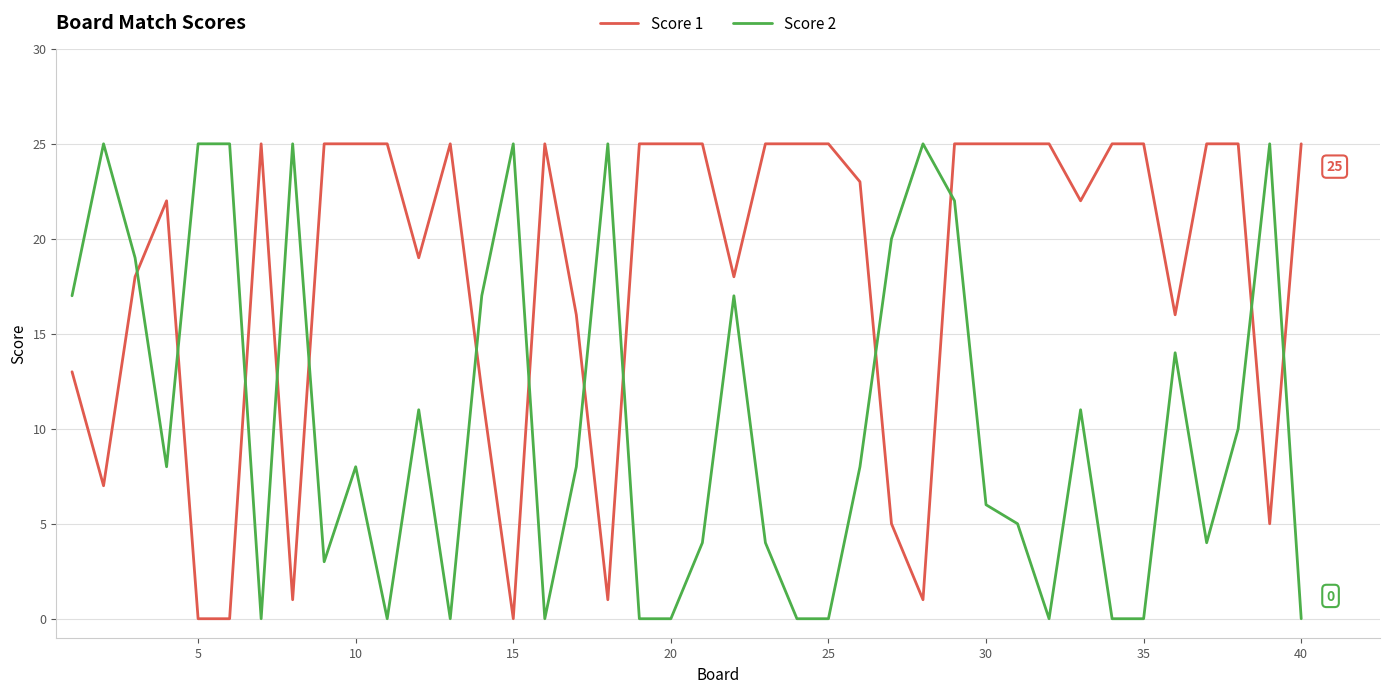

Rank the series by their average value, from highest to lowest.

Score 1, Score 2